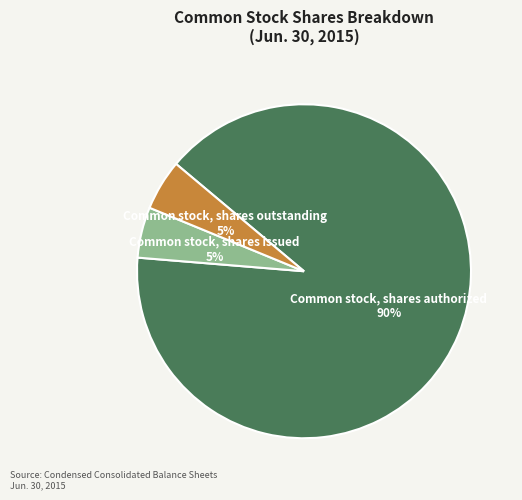

Does any single category account for the majority?

Yes